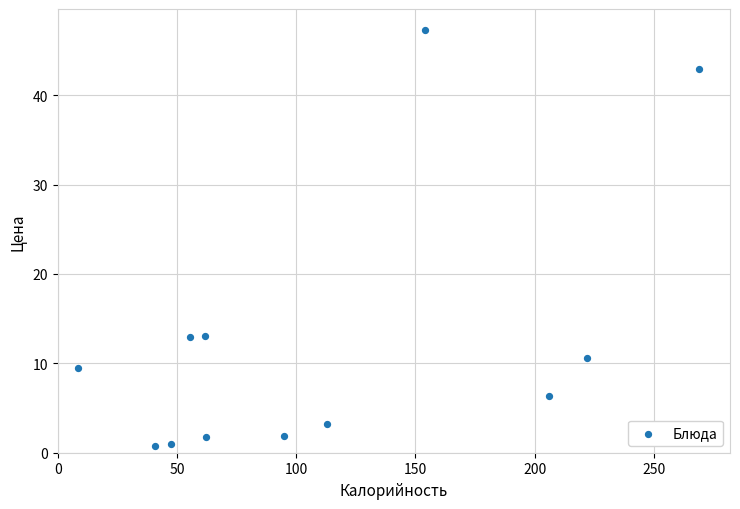

What is the average X value?

111.2